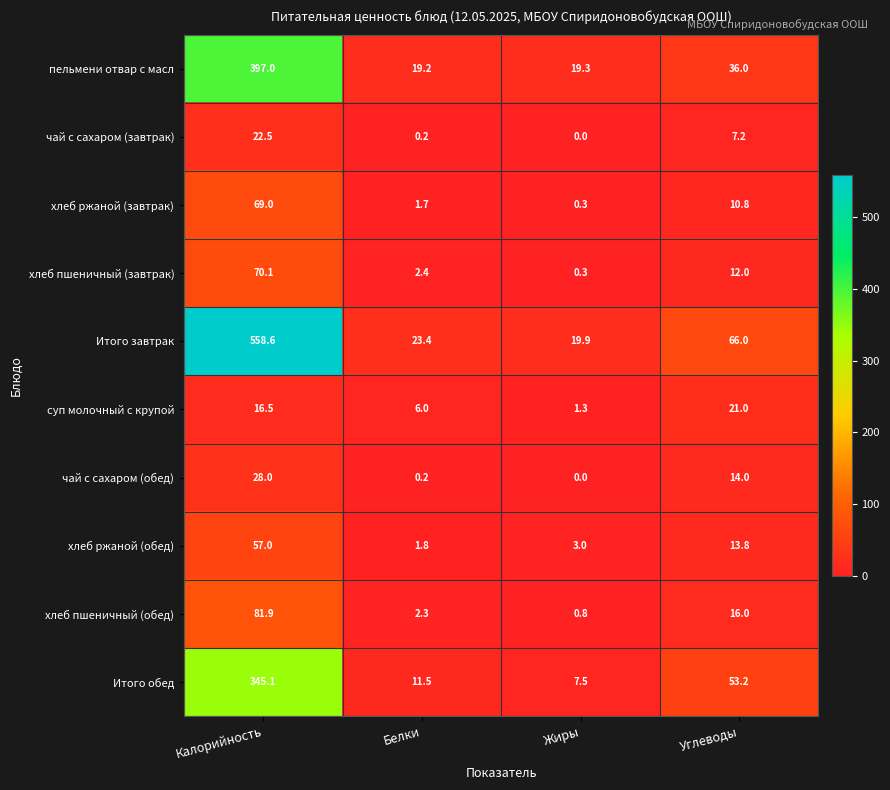

Which series has the largest range (max minus min)?

Итого завтрак